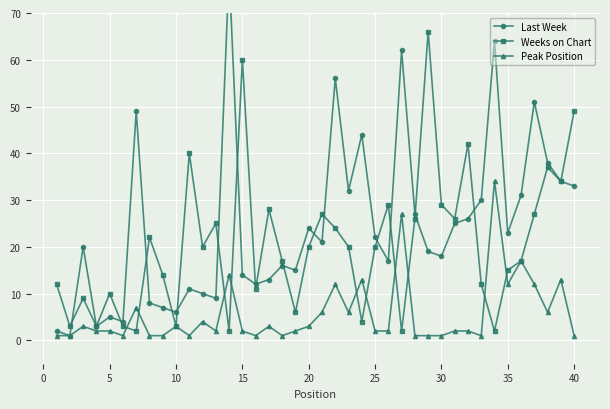

True or false: Peak Position has more than 0 interior local peaks.

True